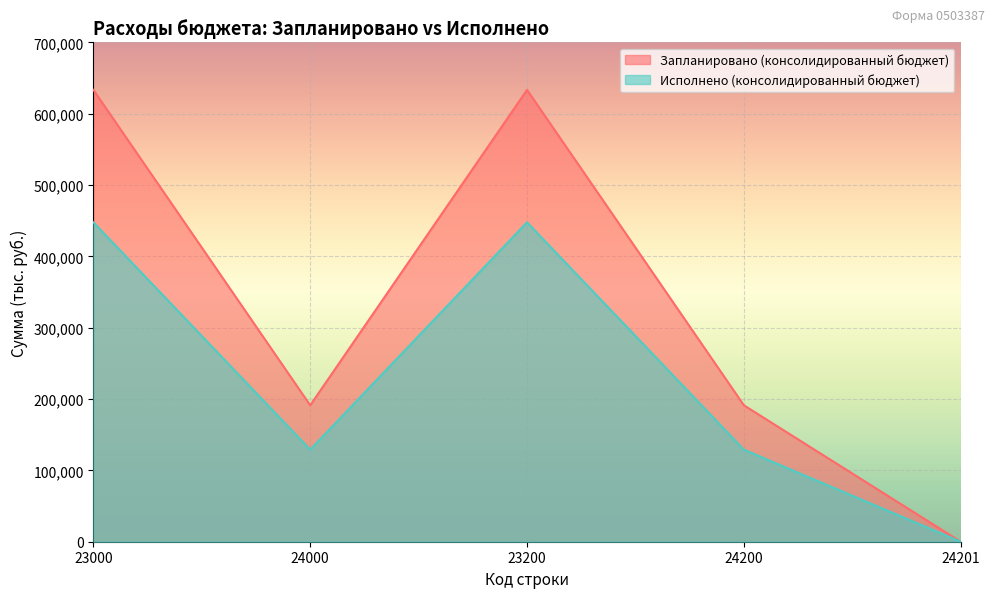

List the series in order of their overall mean, lowest first.

Исполнено (консолидированный бюджет), Запланировано (консолидированный бюджет)